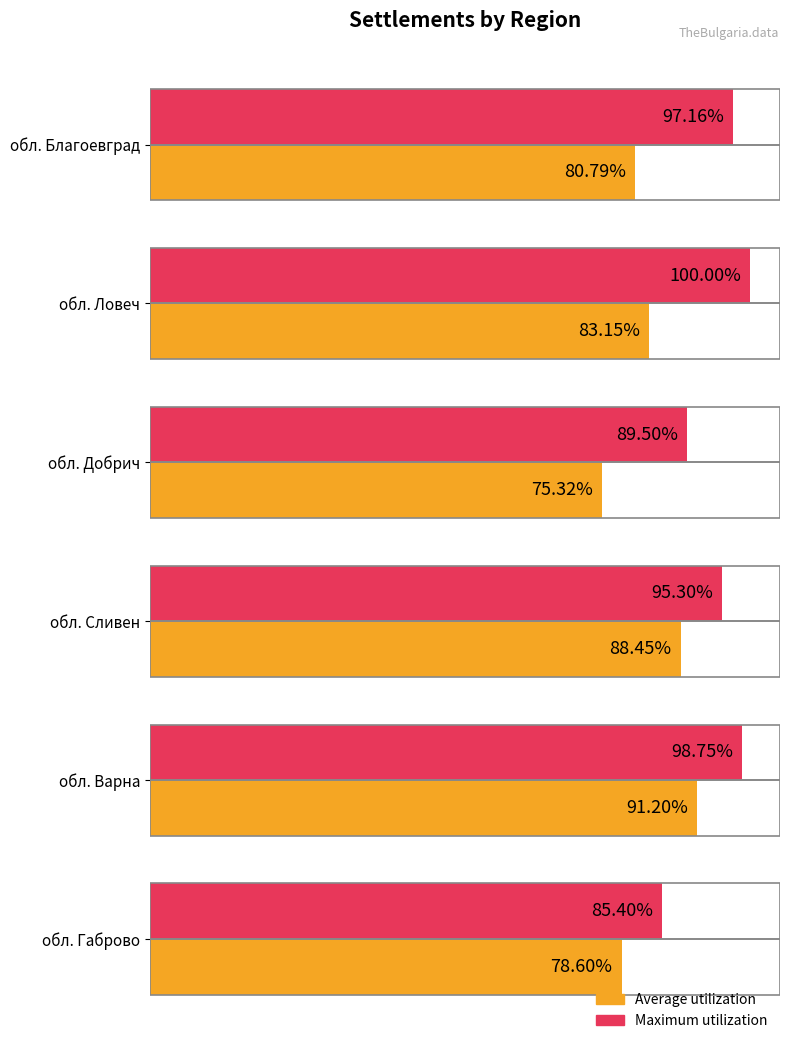

Rank the categories by Average utilization value from highest to lowest.

обл. Варна, обл. Сливен, обл. Ловеч, обл. Благоевград, обл. Габрово, обл. Добрич